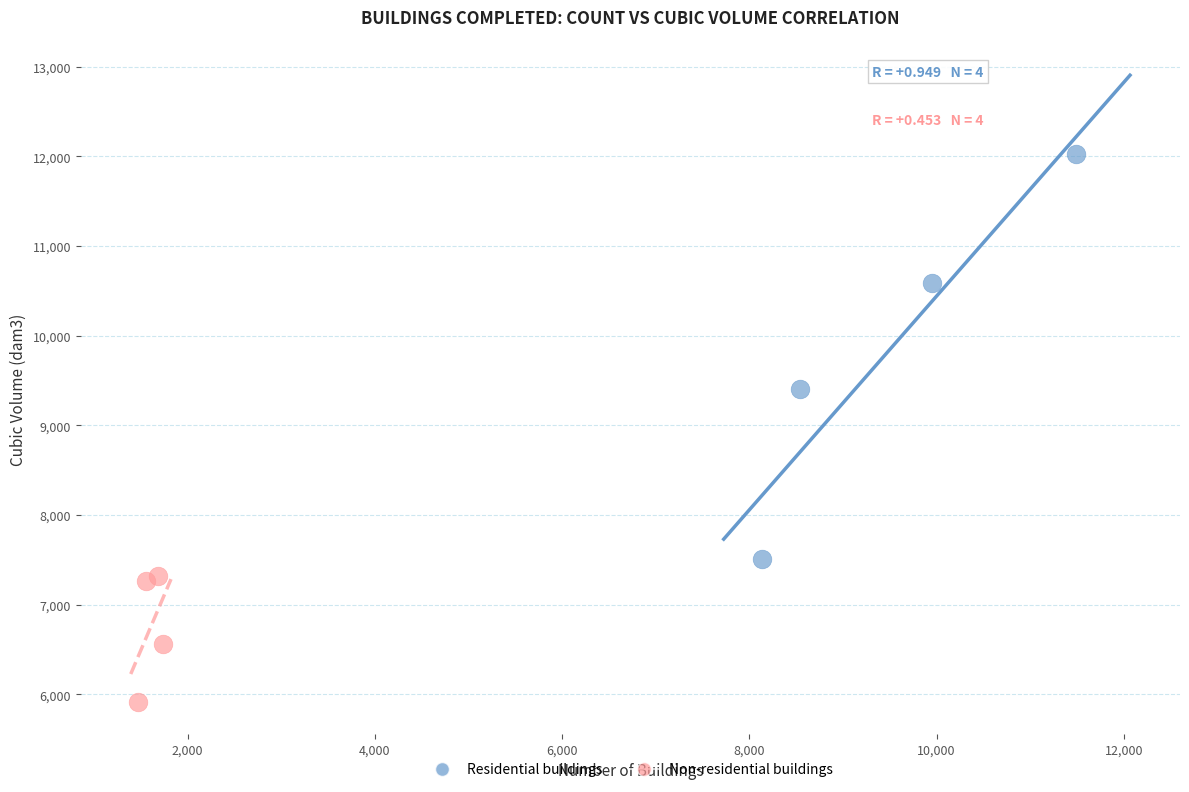

Which series contains the highest Y value?

Residential buildings